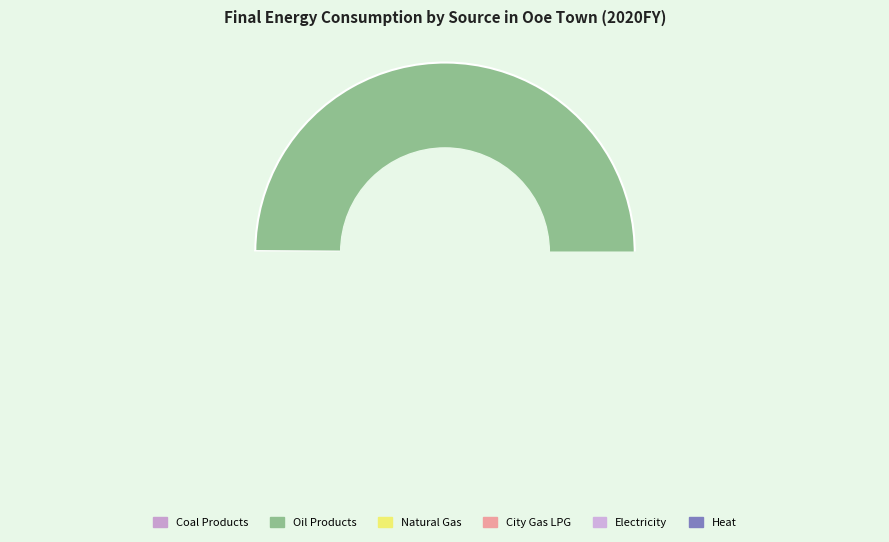

What is the majority slice?

Oil Products